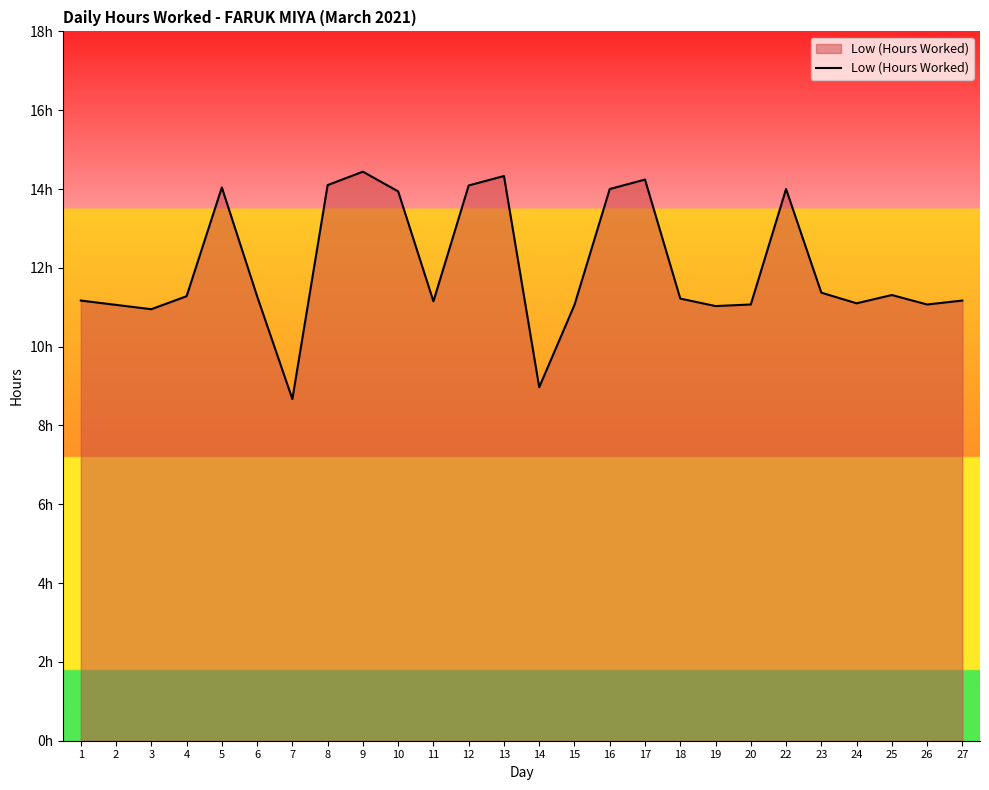

Does the chart have visible grid lines?

No